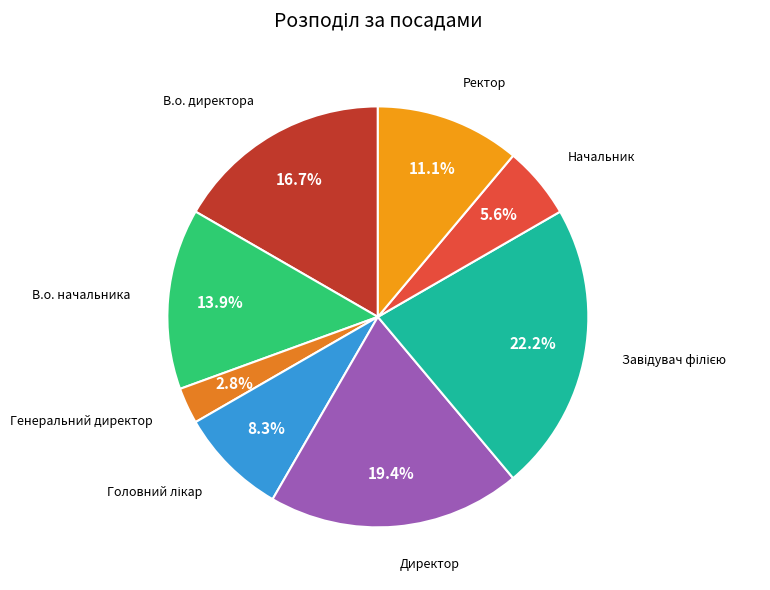

What is the smallest slice in the pie chart?

Генеральний директор